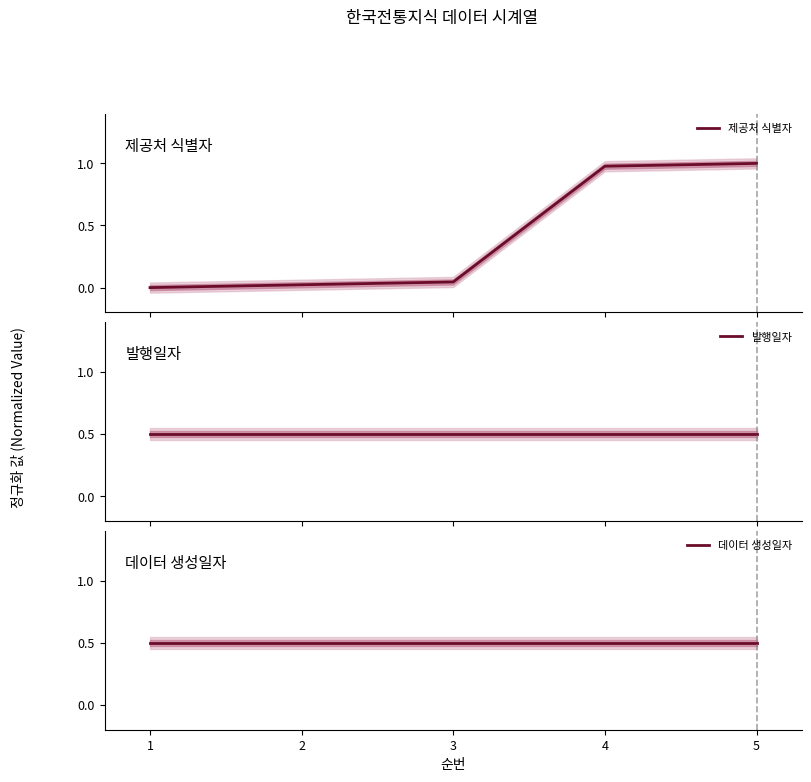

Is the value of 발행일자 at 2 greater than the value of 데이터 생성일자 at 5?

No